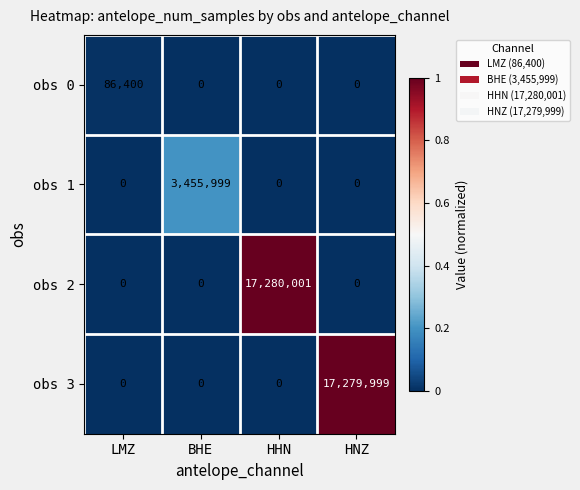

What is the difference between the highest and lowest values at HNZ?

17279999